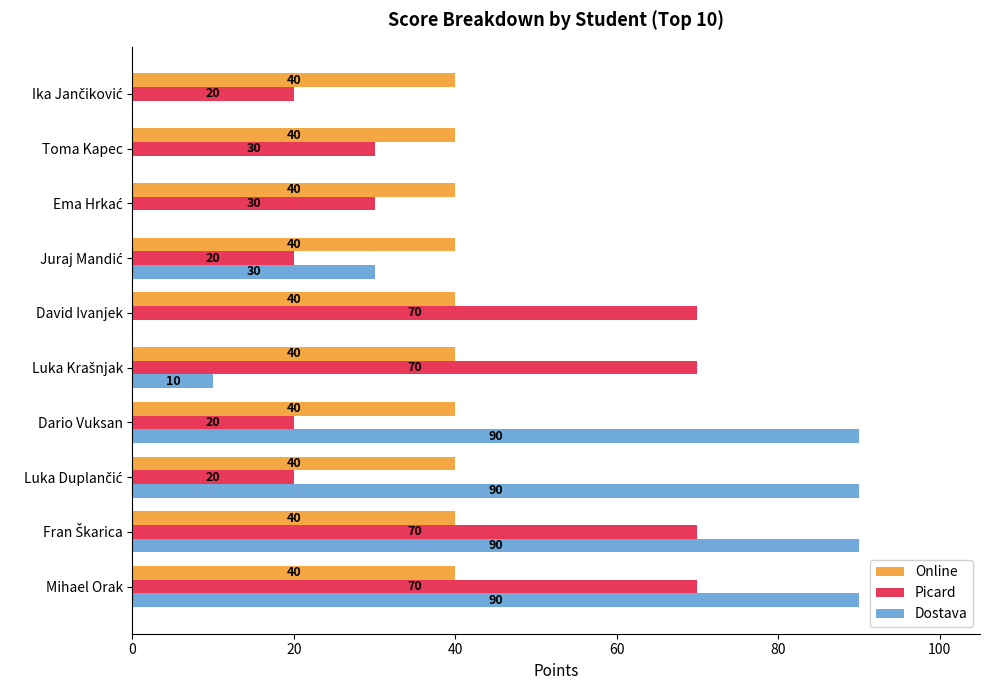

Is the value of Dostava at David Ivanjek greater than the value of Picard at David Ivanjek?

No